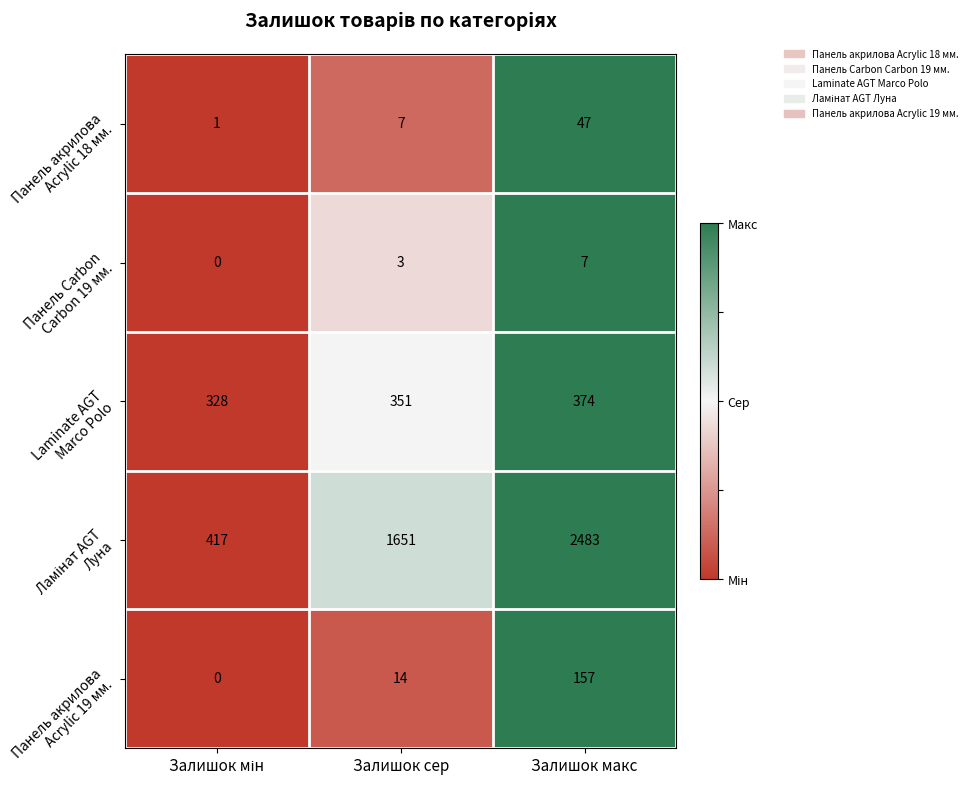

How many distinct data groups are displayed?

5